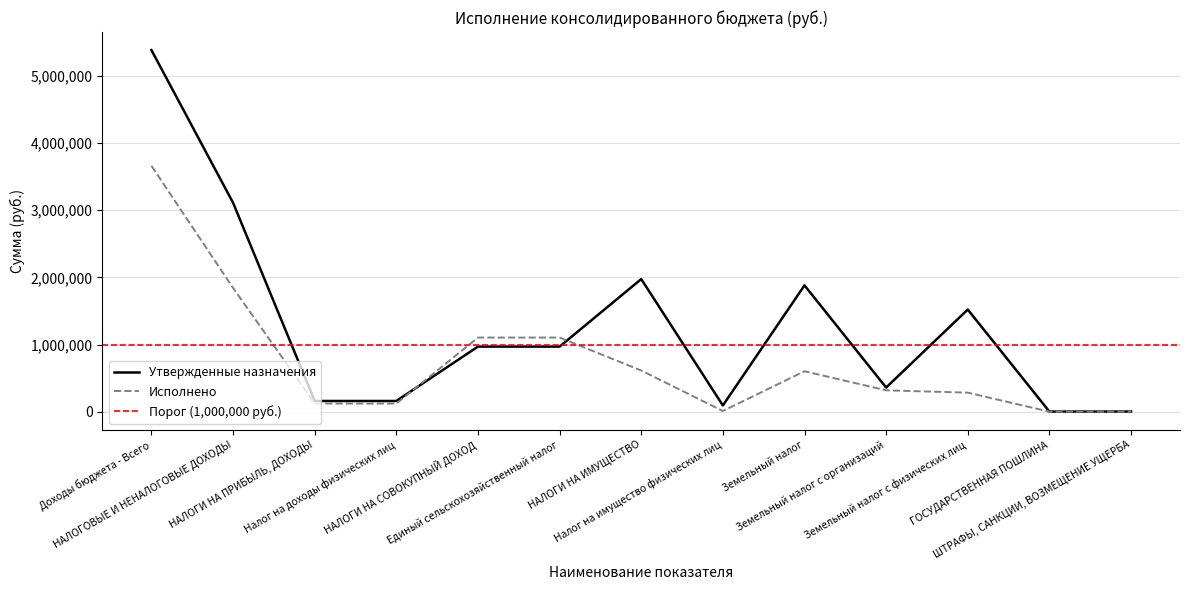

Reading right to left, list all the values displayed in this chart.

Утвержденные назначения: ШТРАФЫ, САНКЦИИ, ВОЗМЕЩЕНИЕ УЩЕРБА=3300.0	ГОСУДАРСТВЕННАЯ ПОШЛИНА=2300.0	Земельный налог с физических лиц=1521500.0	Земельный налог с организаций=360100.0	Земельный налог=1881600.0	Налог на имущество физических лиц=93500.0	НАЛОГИ НА ИМУЩЕСТВО=1975100.0	Единый сельскохозяйственный налог=969700.0	НАЛОГИ НА СОВОКУПНЫЙ ДОХОД=969700.0	Налог на доходы физических лиц=160000.0	НАЛОГИ НА ПРИБЫЛЬ, ДОХОДЫ=160000.0	НАЛОГОВЫЕ И НЕНАЛОГОВЫЕ ДОХОДЫ=3110400.0	Доходы бюджета - Всего=5383600.0
Исполнено: ШТРАФЫ, САНКЦИИ, ВОЗМЕЩЕНИЕ УЩЕРБА=2631.8	ГОСУДАРСТВЕННАЯ ПОШЛИНА=400.0	Земельный налог с физических лиц=284026.1	Земельный налог с организаций=318776.1	Земельный налог=602802.3	Налог на имущество физических лиц=10865.7	НАЛОГИ НА ИМУЩЕСТВО=613668.0	Единый сельскохозяйственный налог=1104281.9	НАЛОГИ НА СОВОКУПНЫЙ ДОХОД=1104281.9	Налог на доходы физических лиц=121696.9	НАЛОГИ НА ПРИБЫЛЬ, ДОХОДЫ=121696.9	НАЛОГОВЫЕ И НЕНАЛОГОВЫЕ ДОХОДЫ=1842678.6	Доходы бюджета - Всего=3660776.6